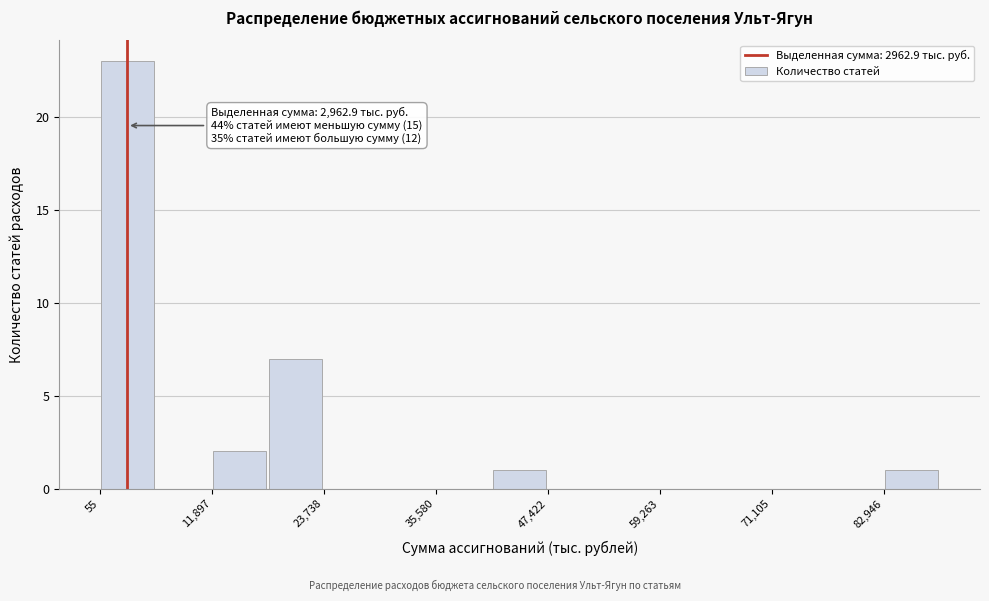

Read against the x-axis, roughly where is the centre of the tallest bar?

4000